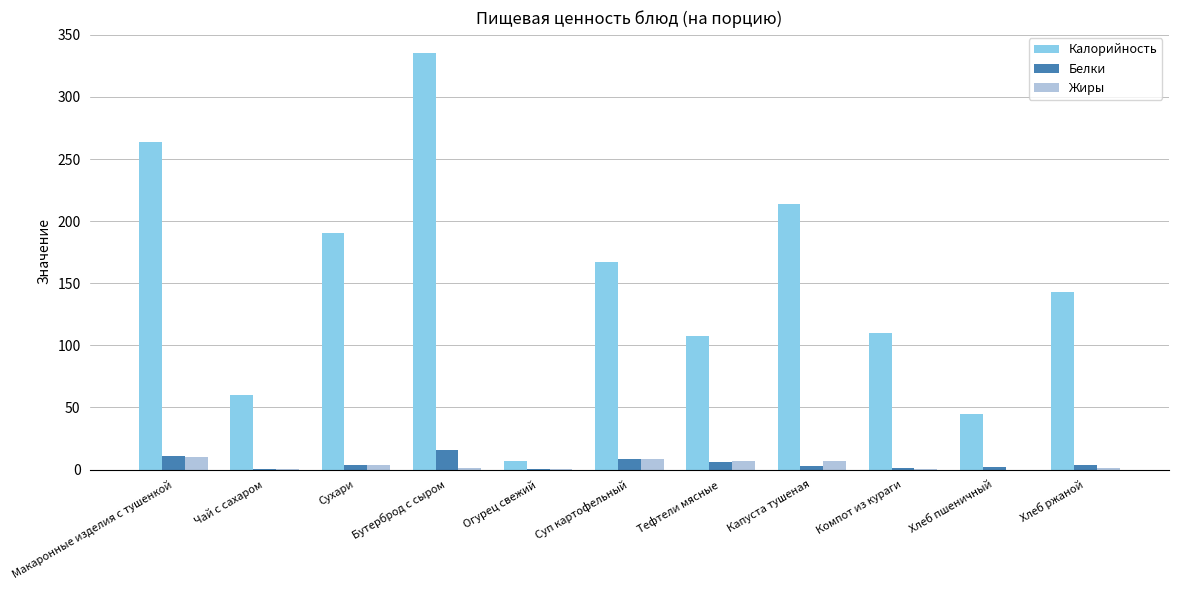

Which series changed the most between Суп картофельный and Хлеб ржаной?

Калорийность